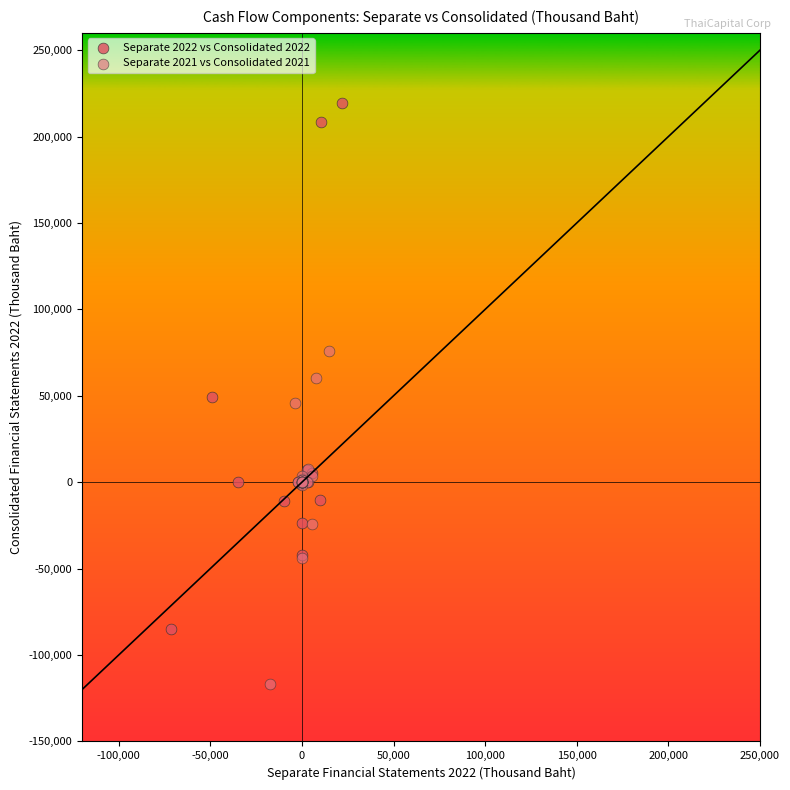

Which series reaches the maximum Y coordinate?

Separate 2022 vs Consolidated 2022